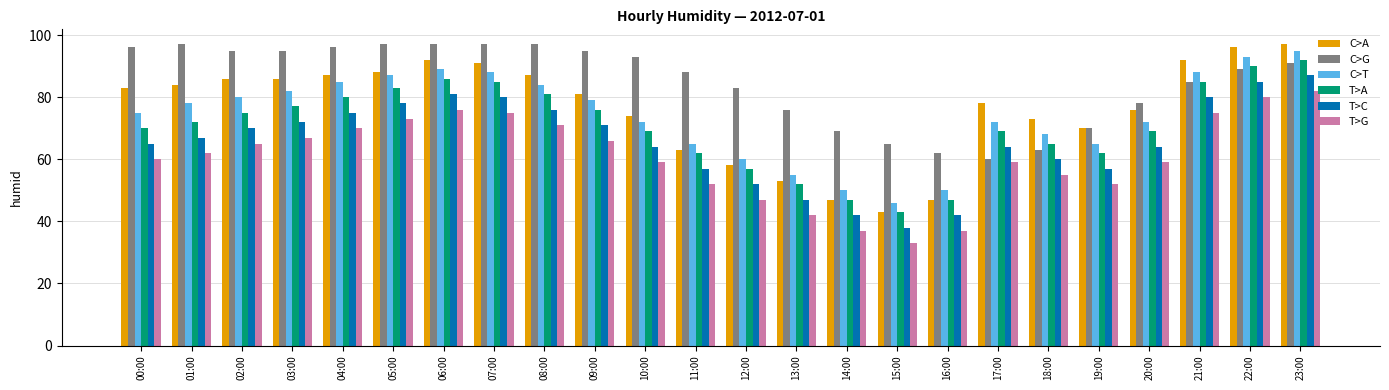

What value does the T>G series have at 14:00, to the nearest 10?

40